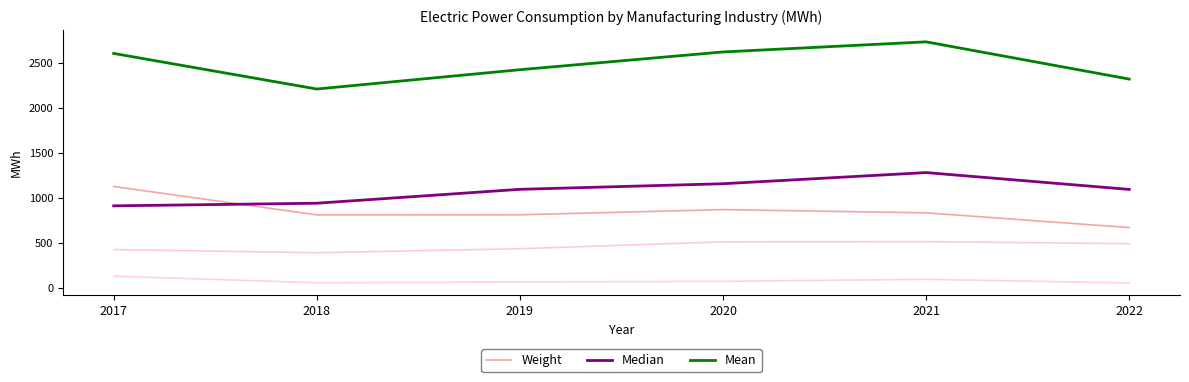

True or false: Median has more than 0 points higher than both neighbors.

True